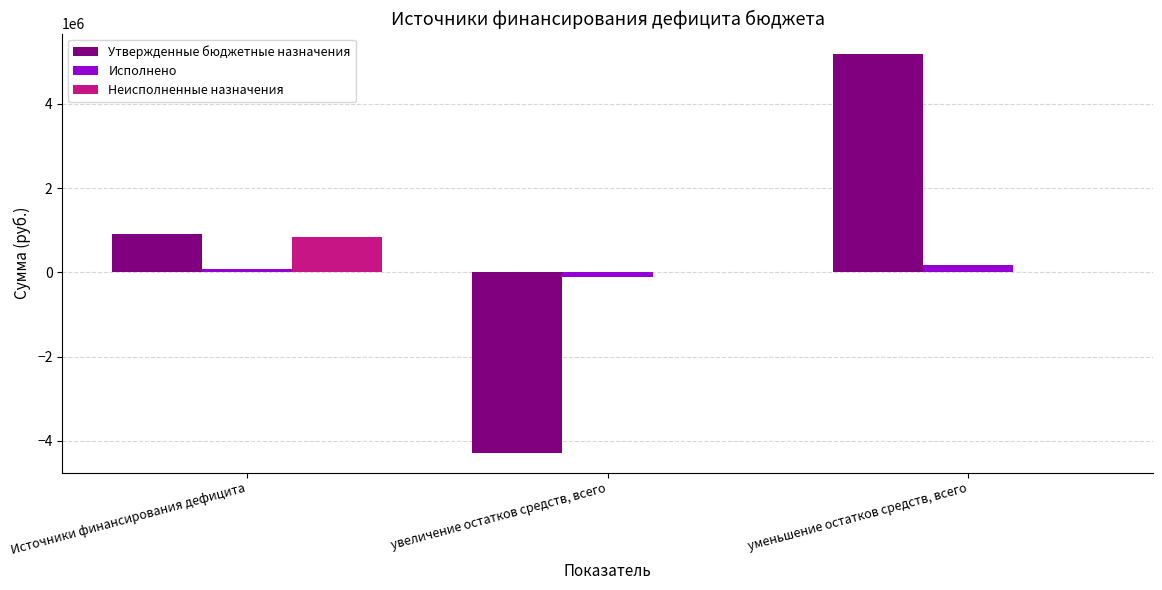

What is the total value across all series at увеличение остатков средств, всего?

-4391474.0